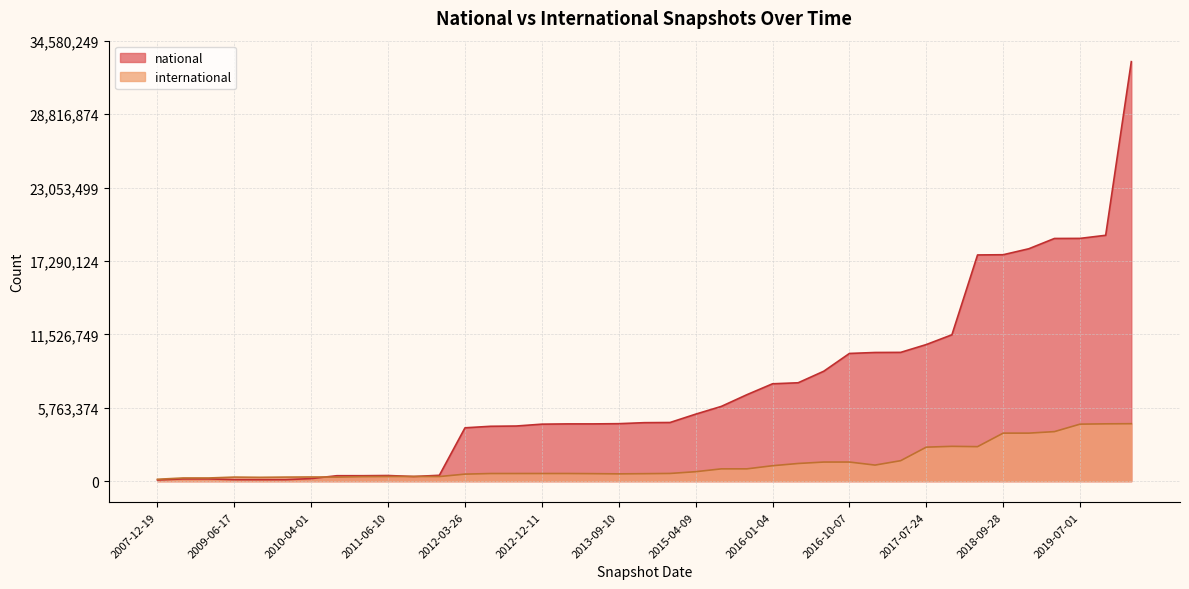

The value at 2019-01-01 is 1143798. True or false?

False